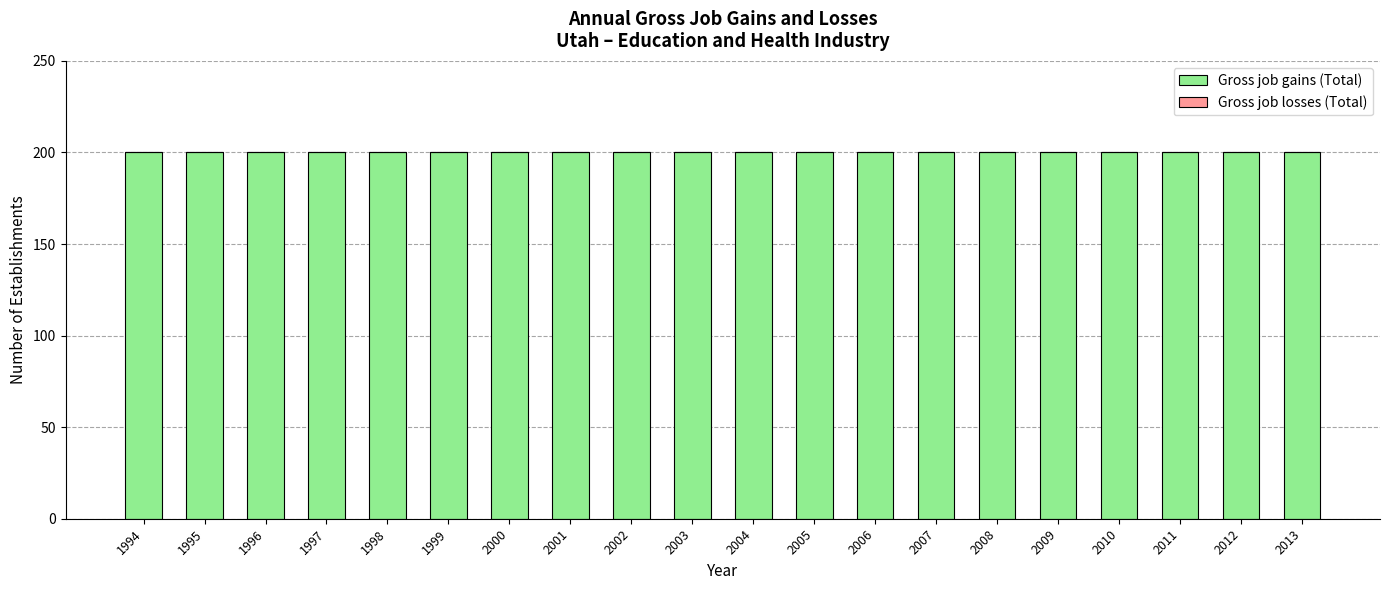

At 2002, list the series in order from smallest to largest.

Gross job losses (Total), Gross job gains (Total)